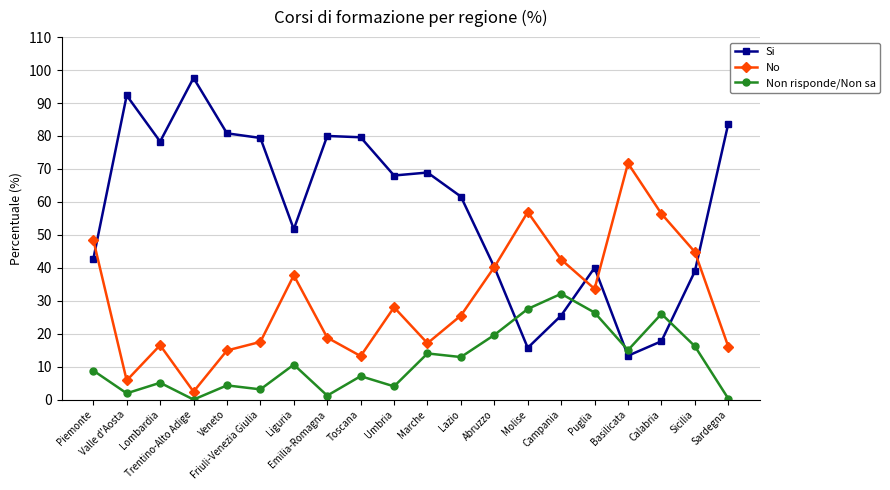

Where do No and Si first cross each other?

Piemonte and Valle d'Aosta